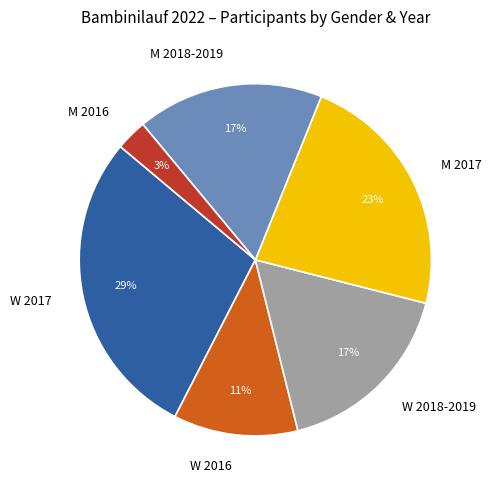

Between W 2018-2019 and M 2016, which is larger?

W 2018-2019